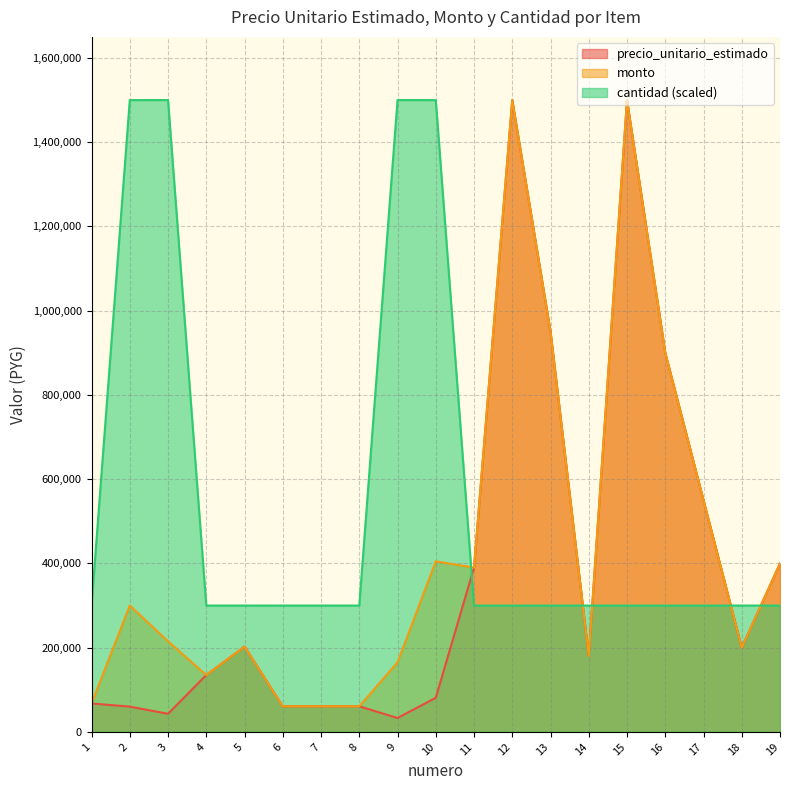

At which category does monto reach its first local peak?

2